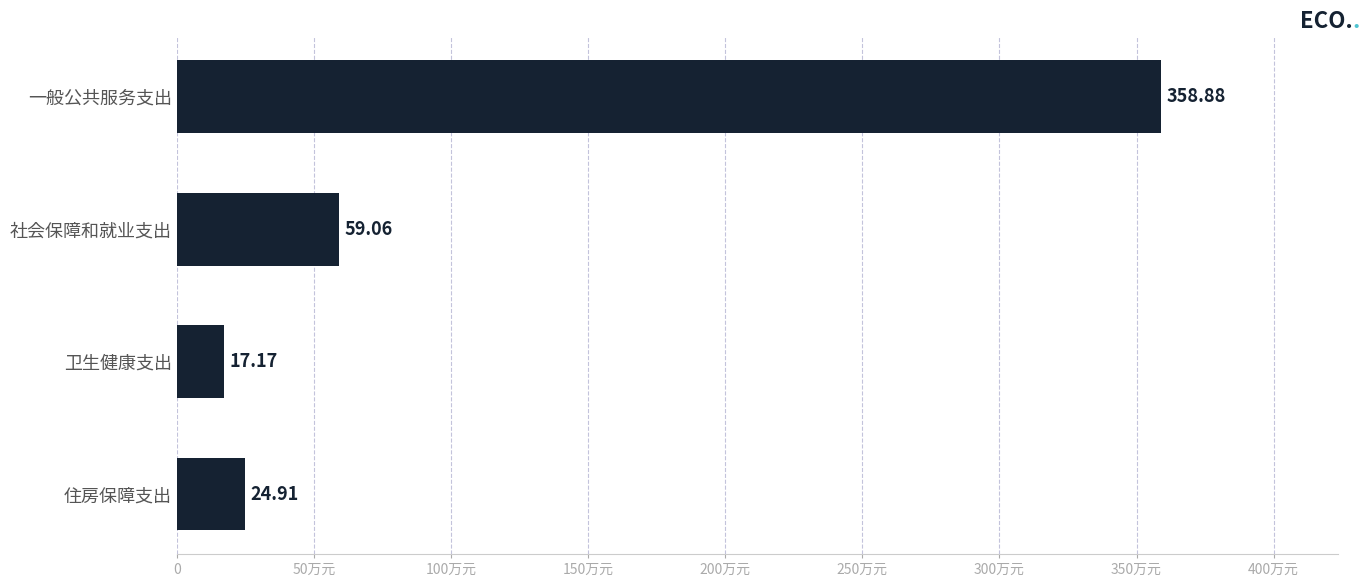

Are the bars horizontal?

Yes